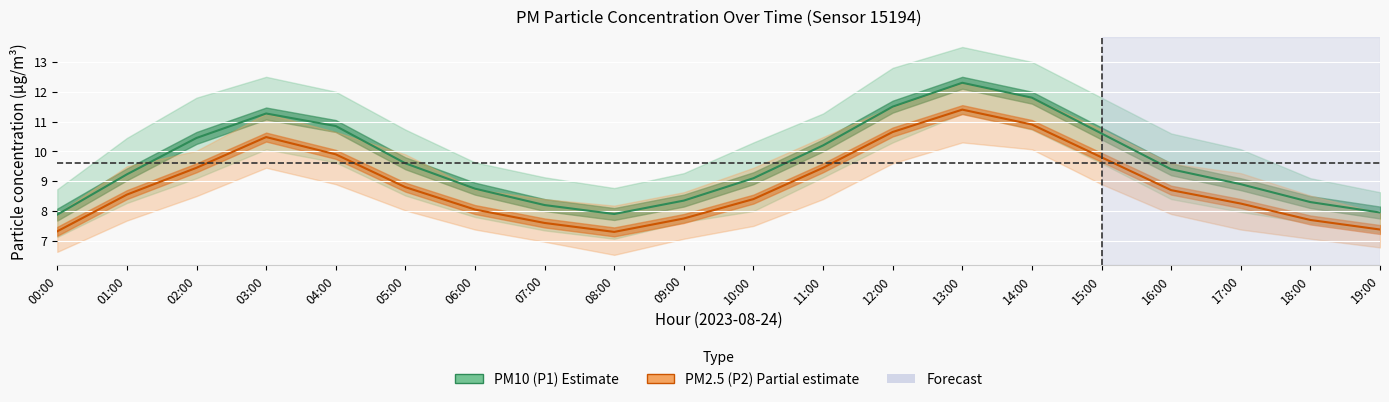

At which category is the sum across all series the highest?

13:00